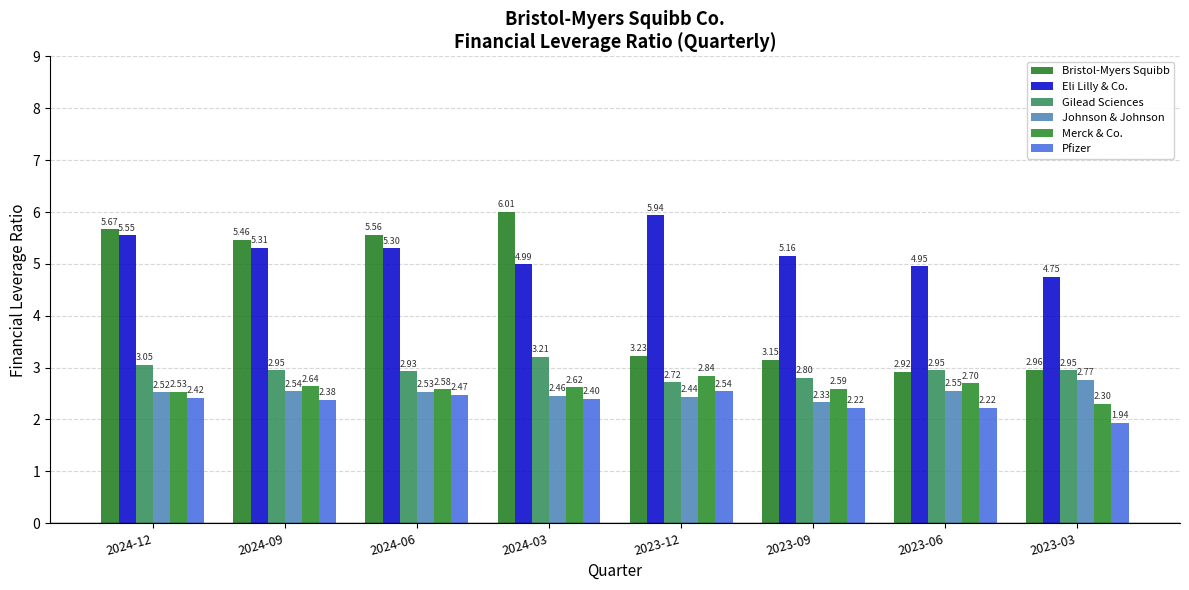

True or false: Johnson & Johnson has a value of 2.8 at 2023-03.

True